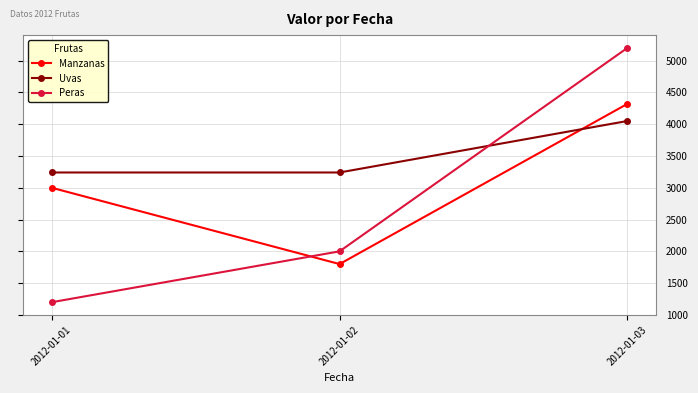

Which series changed the most between 2012-01-01 and 2012-01-03?

Peras